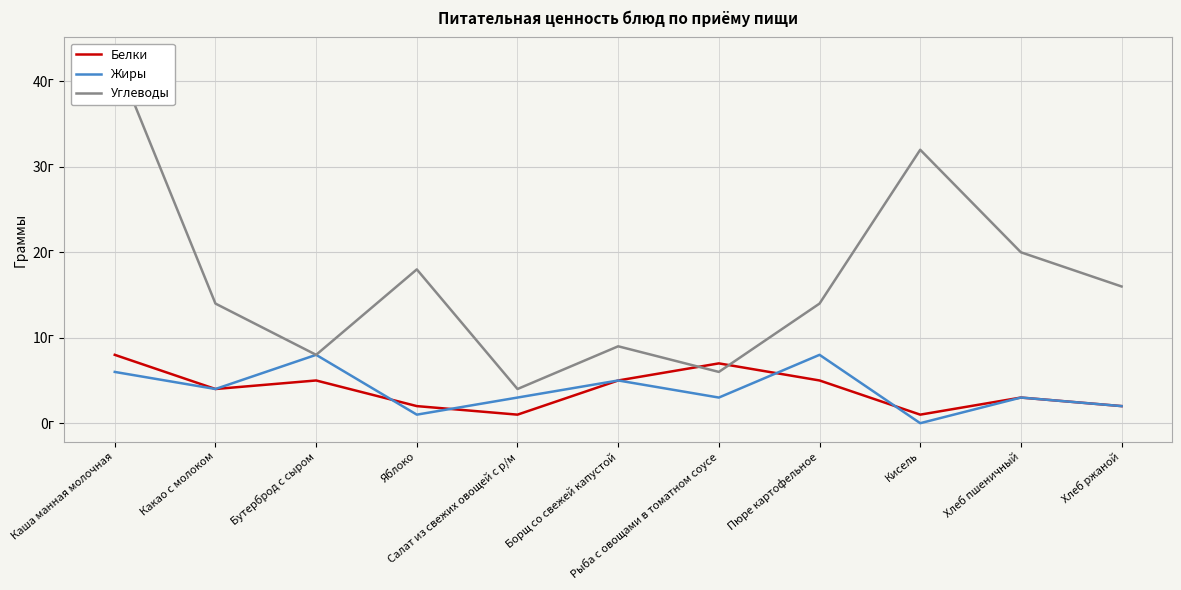

Rank the series by their maximum value, from lowest to highest.

Белки, Жиры, Углеводы